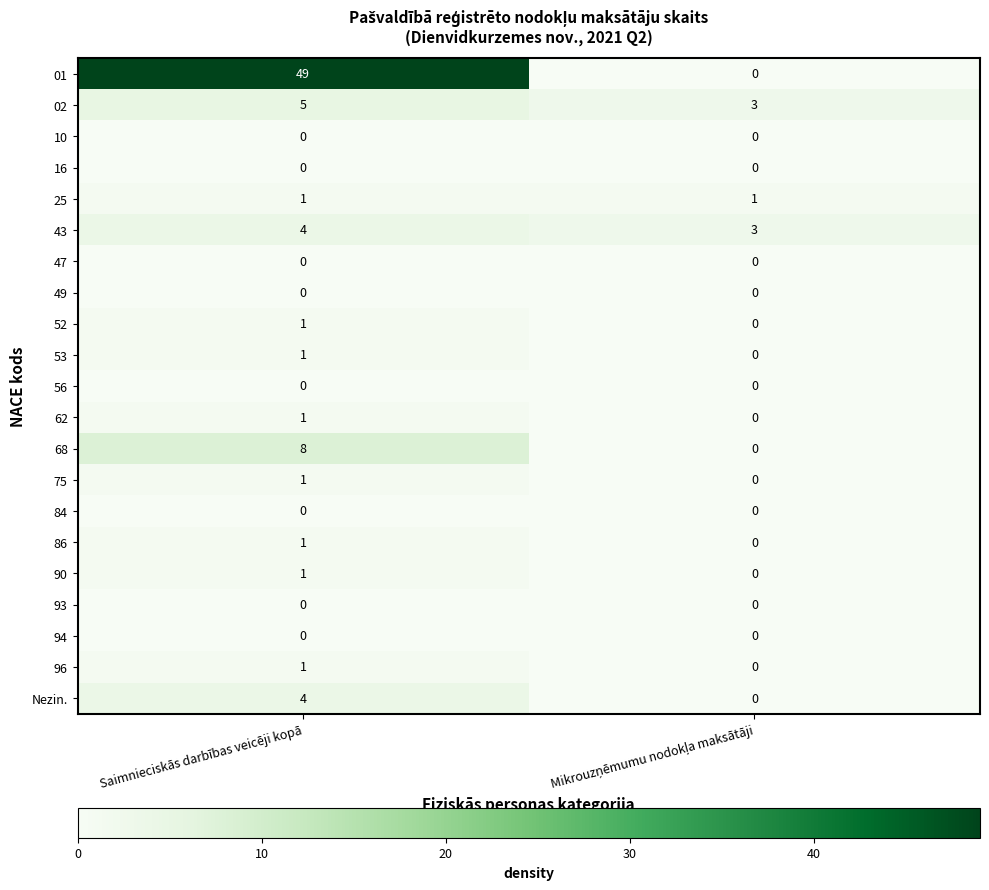

Which series has the widest spread of values?

01